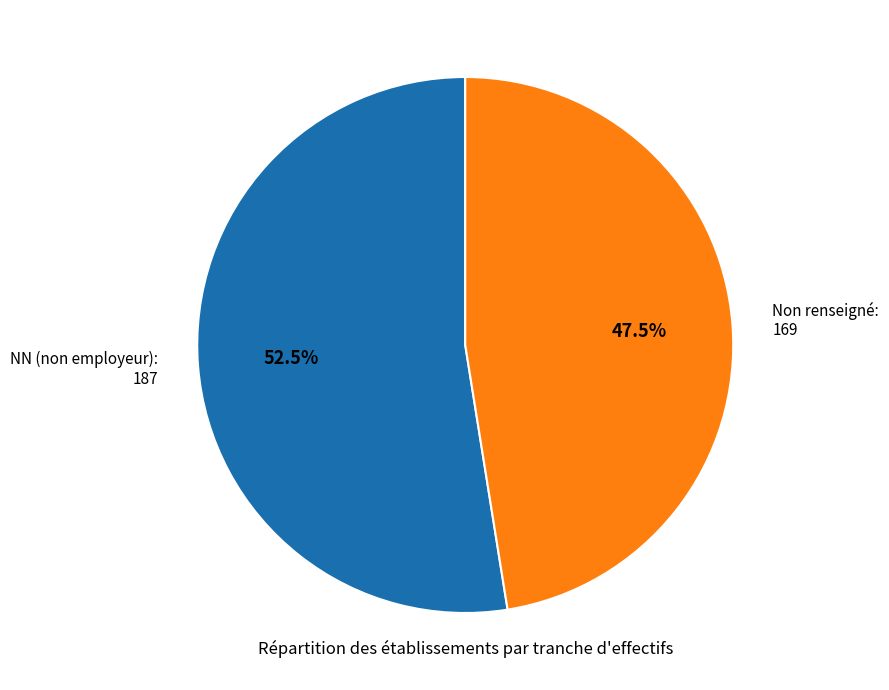

Rank the categories by value from highest to lowest.

NN (non employeur): 187, Non renseigné: 169